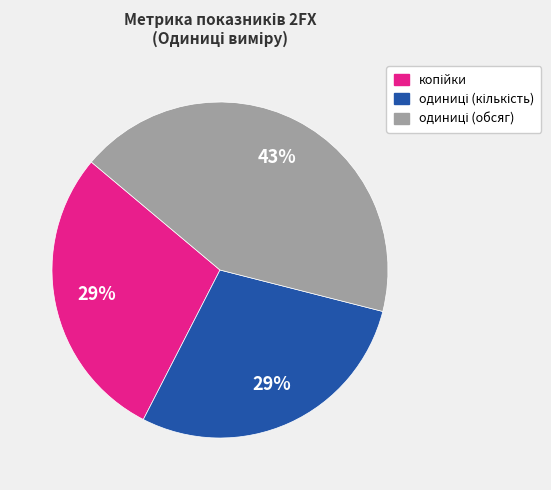

To the nearest percent, what is the difference between the largest and smallest slice percentages?

14%